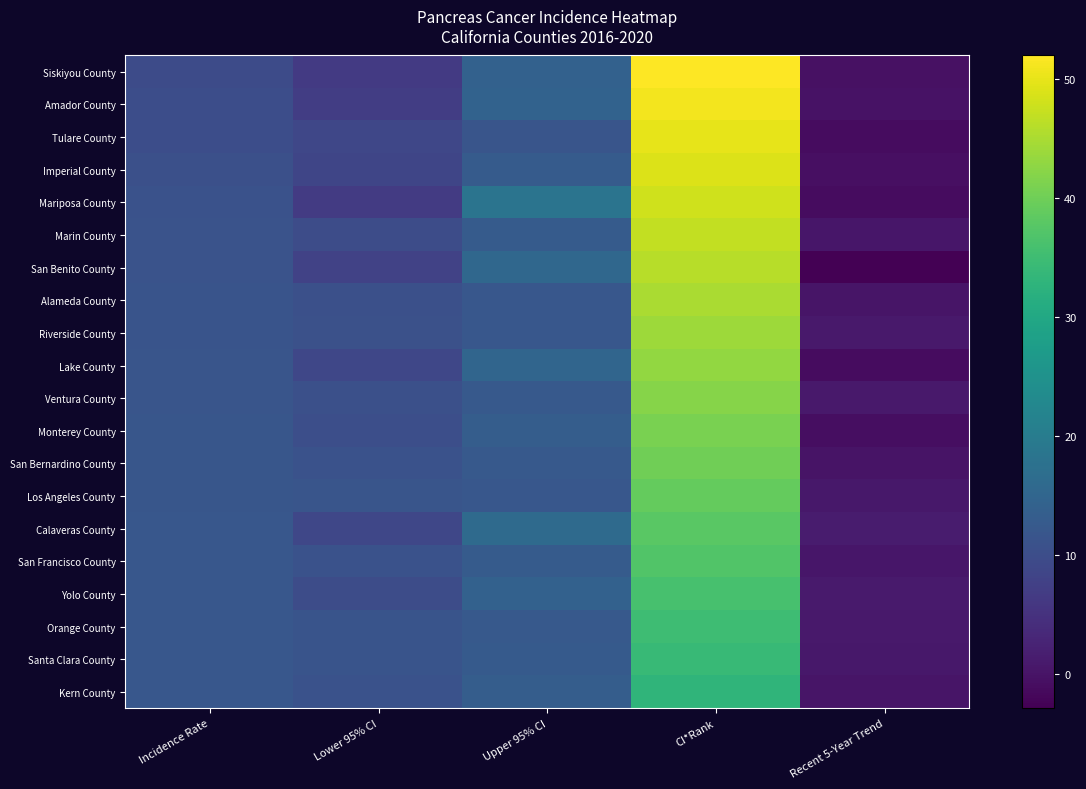

At Upper 95% CI, list the series in order from largest to smallest.

Mariposa County, Calaveras County, San Benito County, Lake County, Amador County, Yolo County, Siskiyou County, Monterey County, Kern County, San Francisco County, Imperial County, Marin County, Santa Clara County, Ventura County, Orange County, San Bernardino County, Alameda County, Los Angeles County, Riverside County, Tulare County